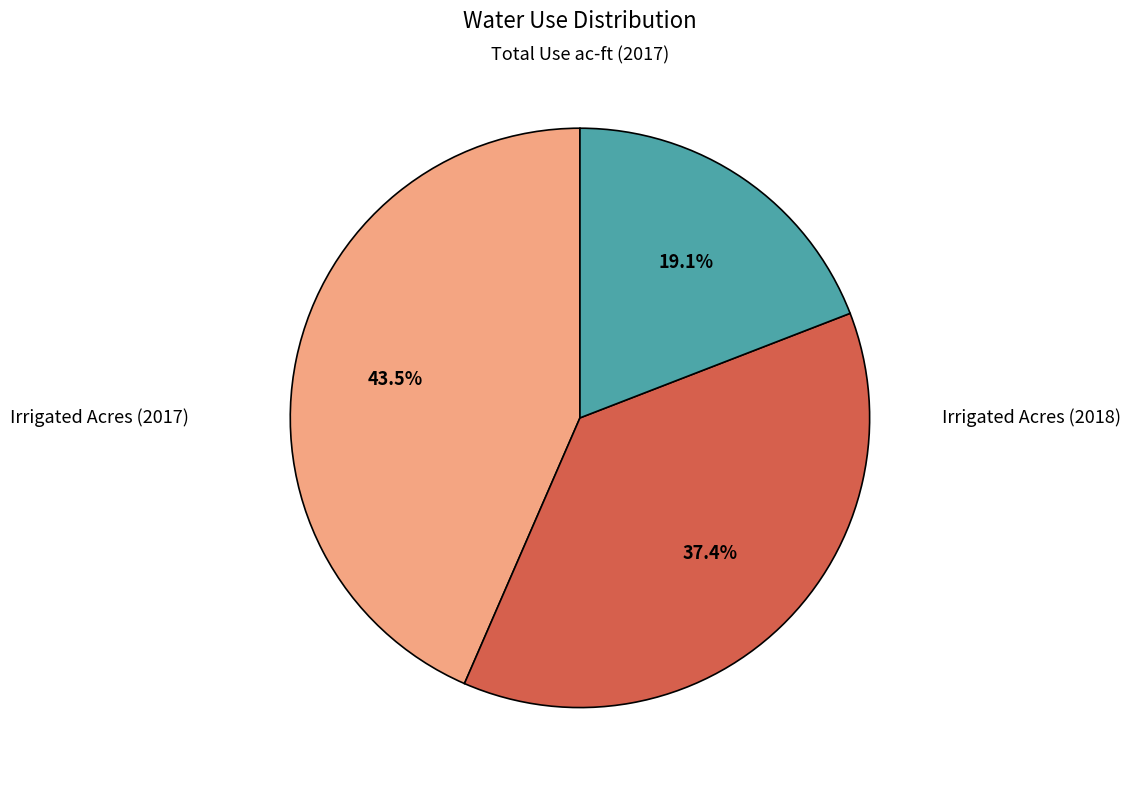

Which slice is the largest?

Irrigated Acres (2017)